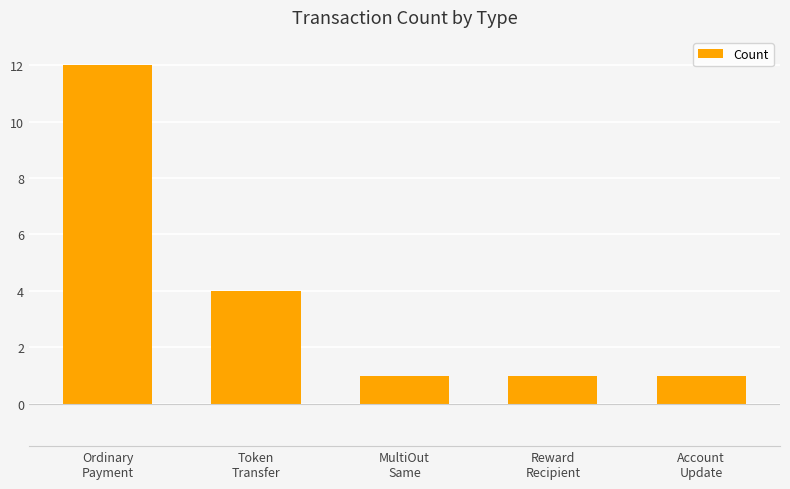

What is the sum of all values?

19